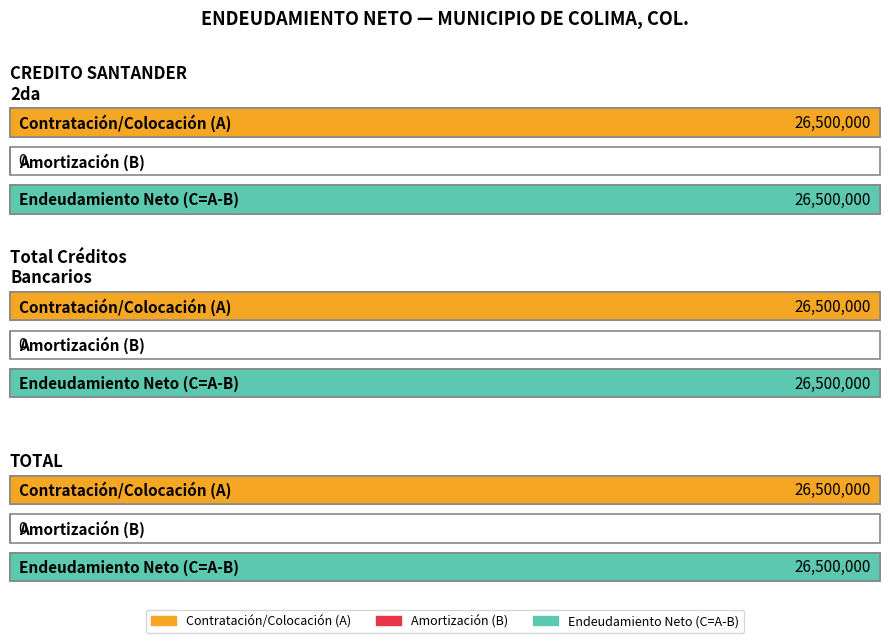

Which series has the largest range (max minus min)?

Contratación/Colocación